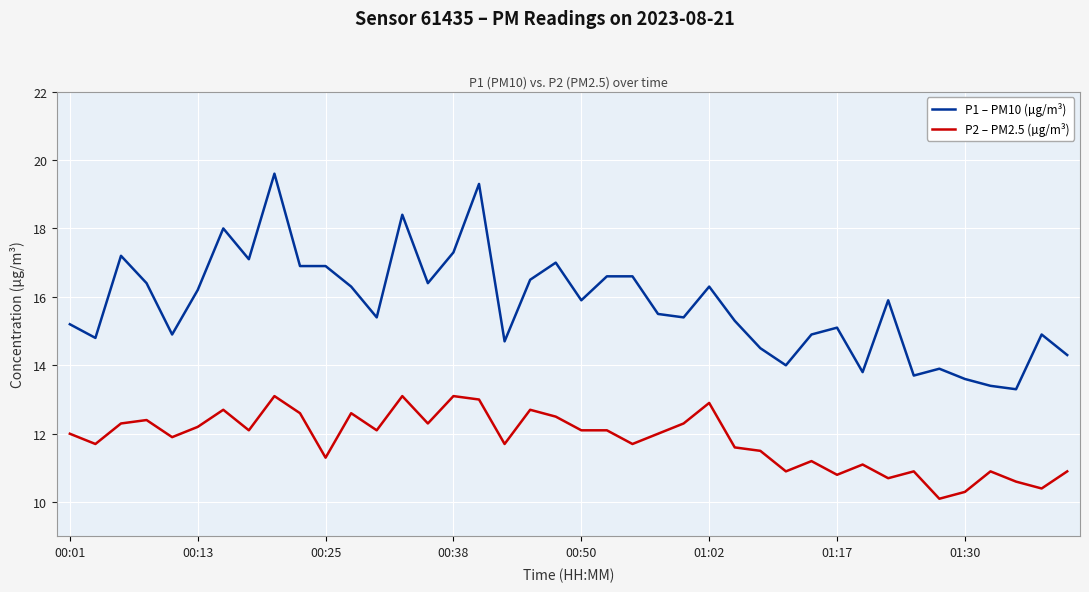

What is the difference between the maximum and minimum values in the P2 – PM2.5 (µg/m³) series?

3.0